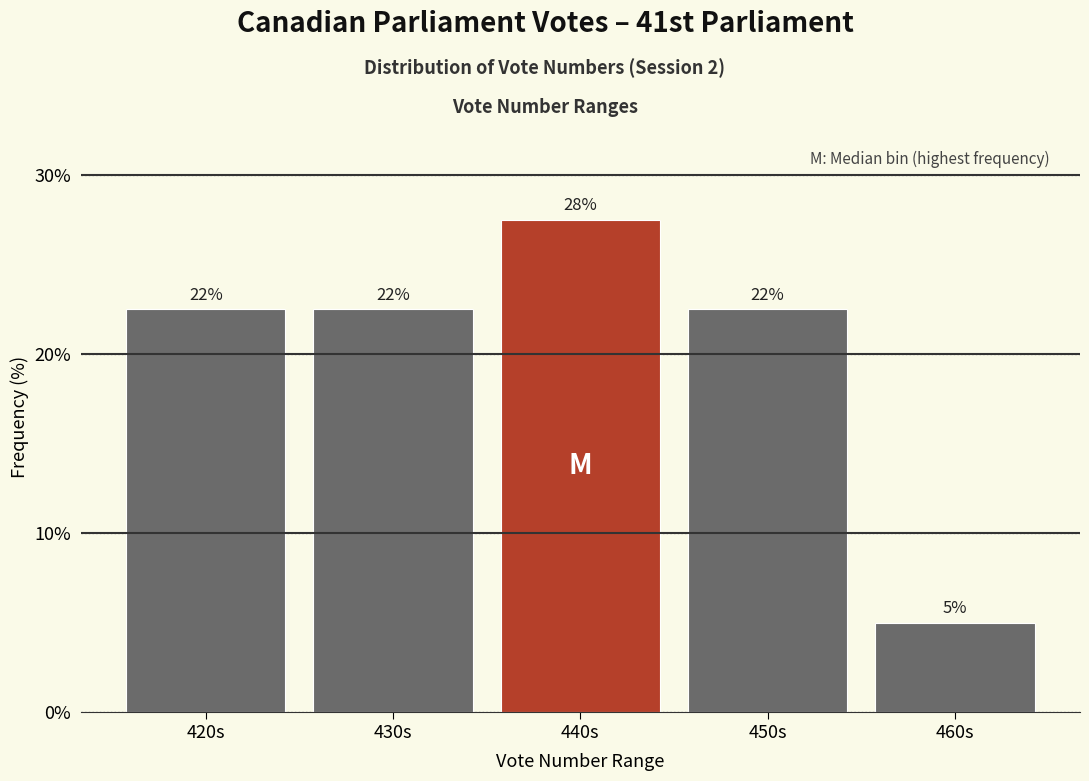

Are the bars horizontal?

No